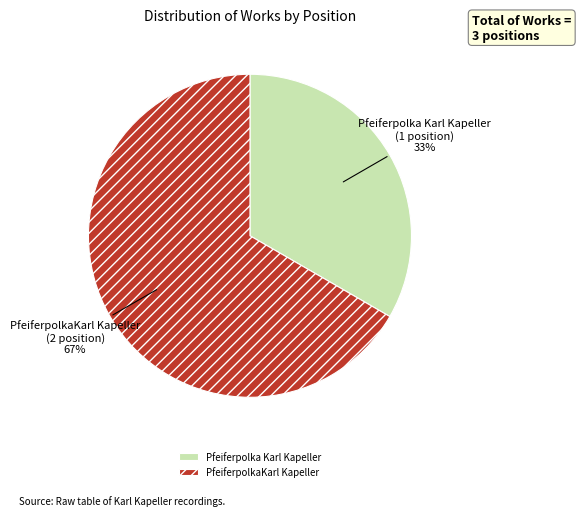

To the nearest percent, what portion does PfeiferpolkaKarl Kapeller represent?

67%